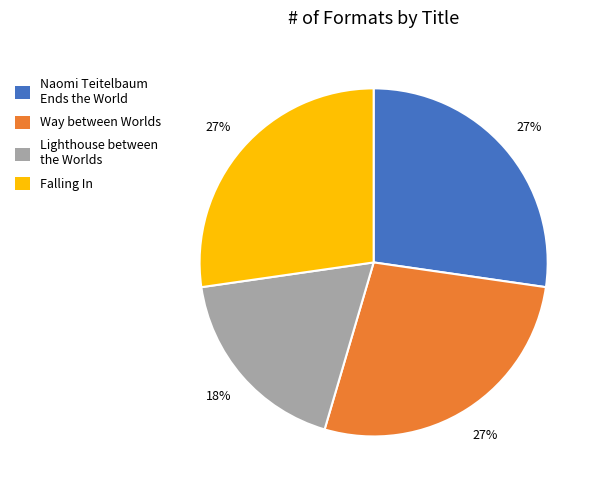

Which category has the smallest portion of the pie?

Lighthouse between the Worlds